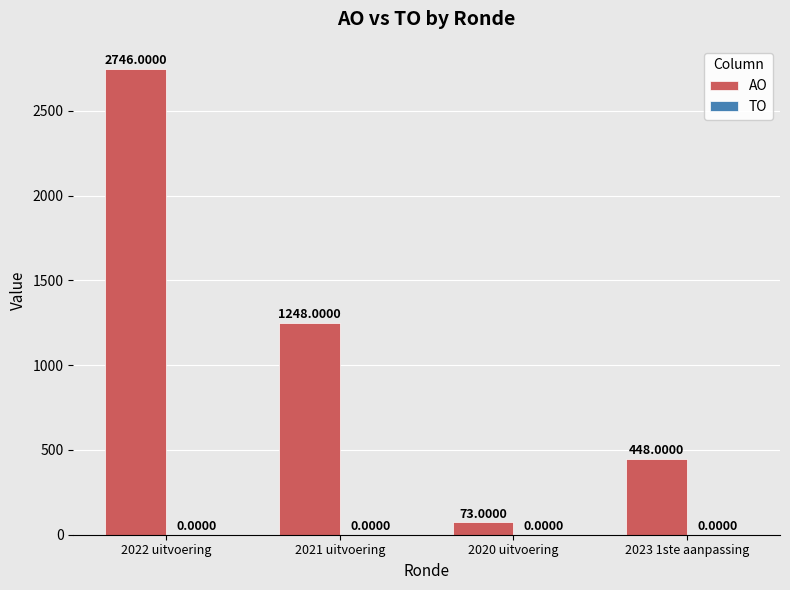

Rank the categories by value from highest to lowest.

2022 uitvoering, 2021 uitvoering, 2023 1ste aanpassing, 2020 uitvoering